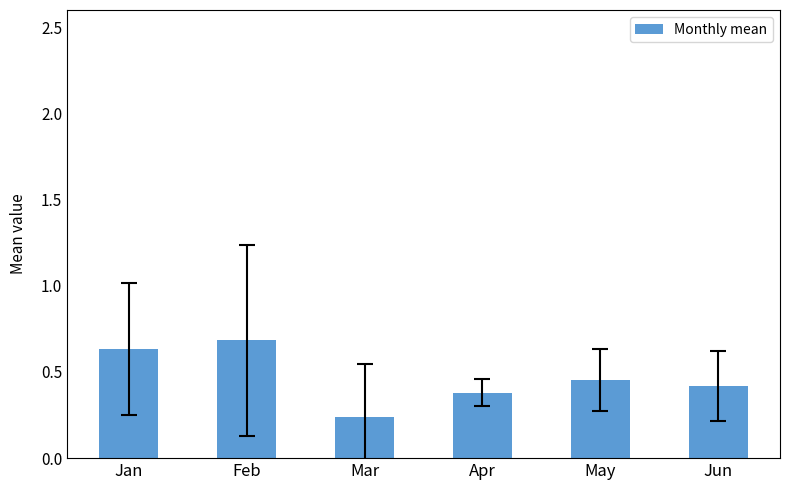

True or false: the data shows 0.7 at Feb.

True